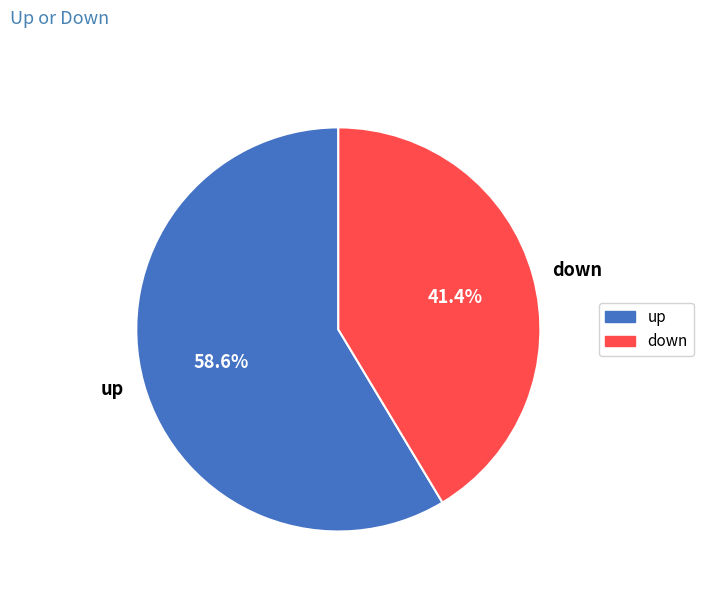

To the nearest percent, what is the combined percentage of down and up?

100%